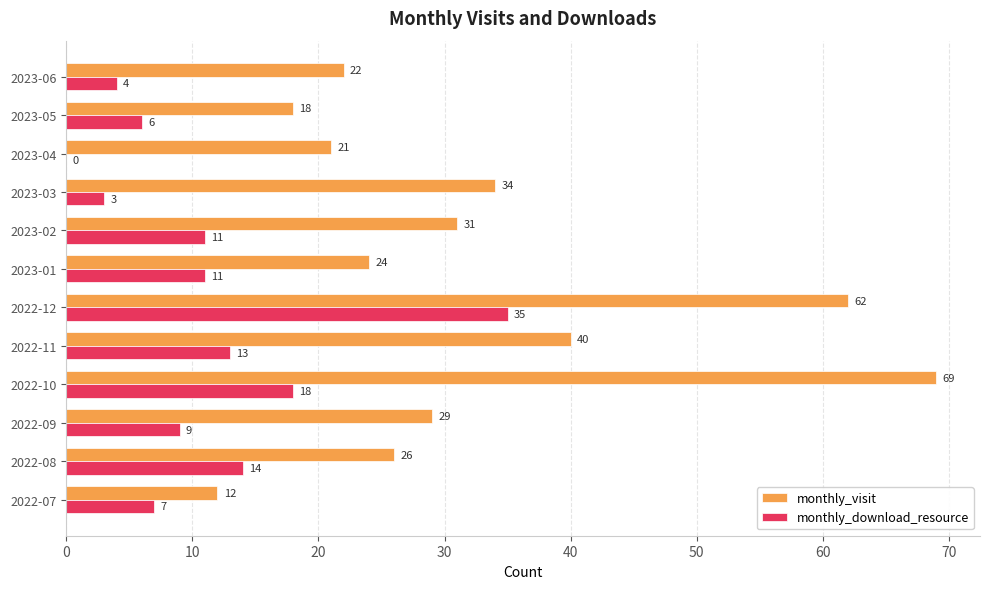

What is the sum of the monthly_visit values at 2023-03 and 2023-05?

52